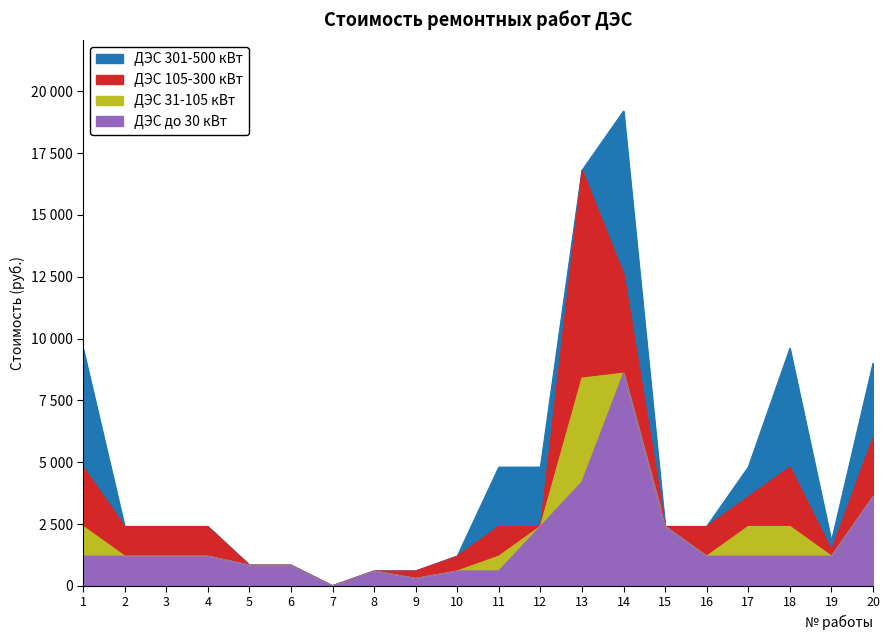

In ДЭС до 30 кВт, how many points are higher than both neighbors (excluding endpoints)?

2